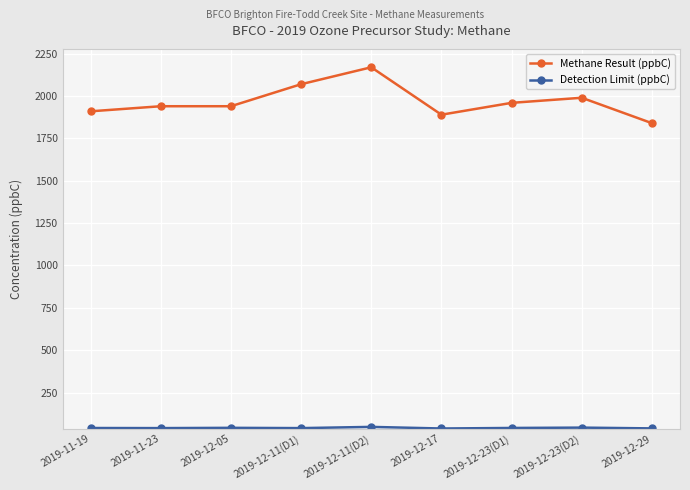

Which series changed the most between 2019-12-11(D2) and 2019-12-17?

Methane Result (ppbC)